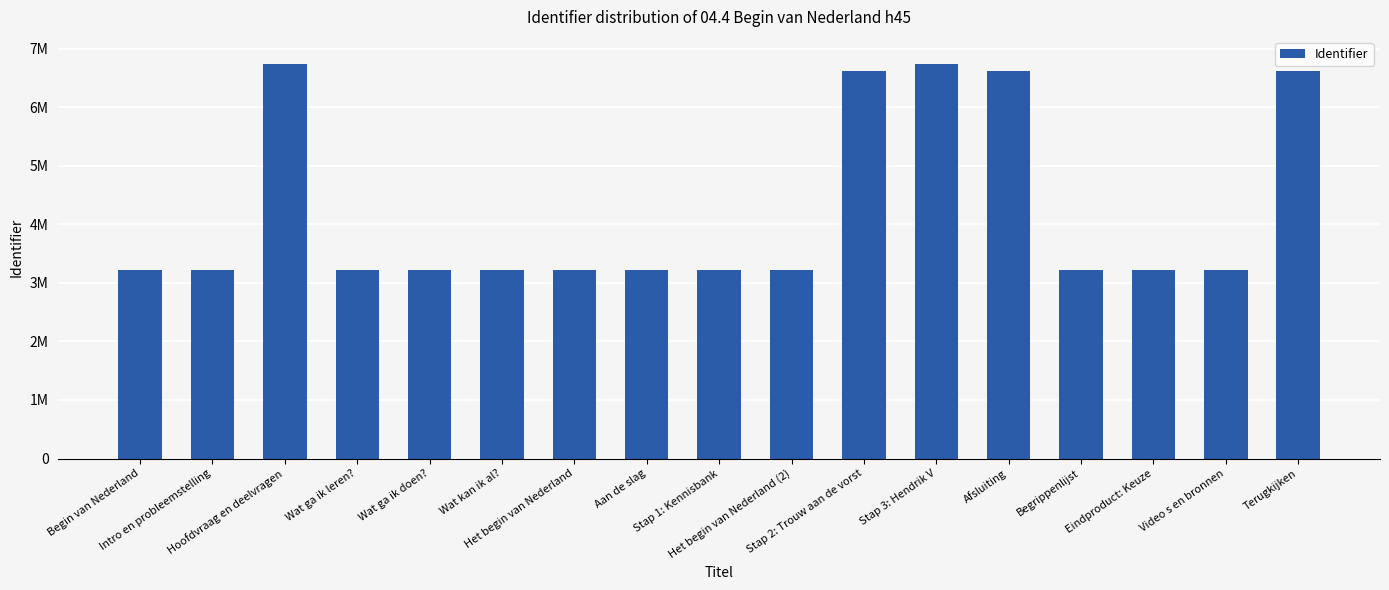

What is the change in value from Het begin van Nederland (2) to Stap 2: Trouw aan de vorst?

+3390362